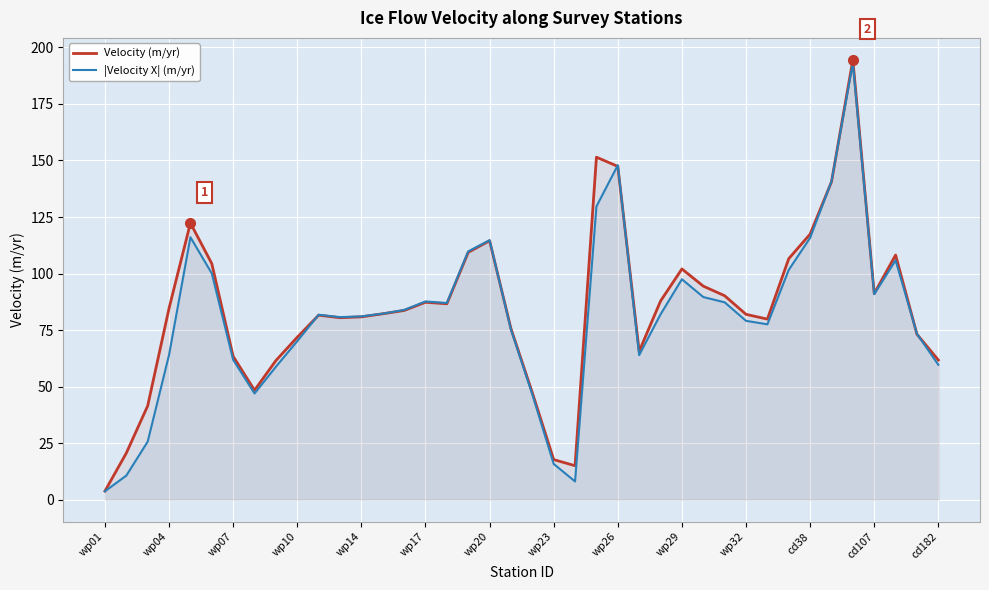

Which category has the lowest value across all series?

wp01